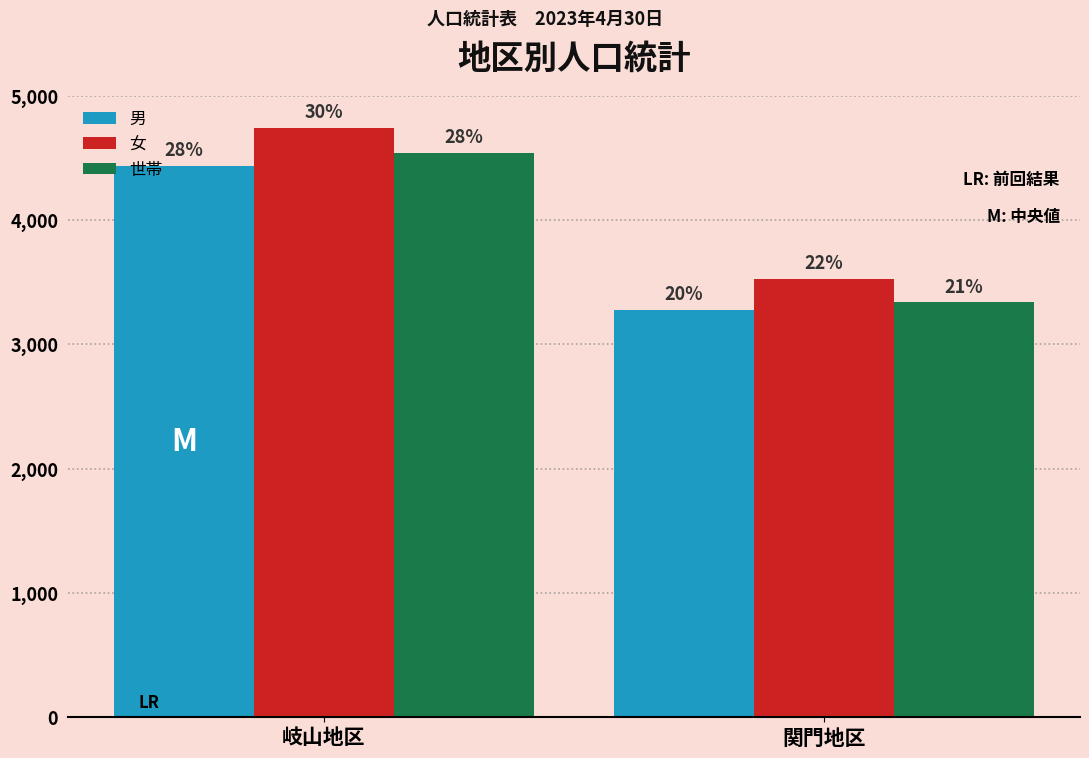

What are all the series names shown in the legend?

男, 女, 世帯